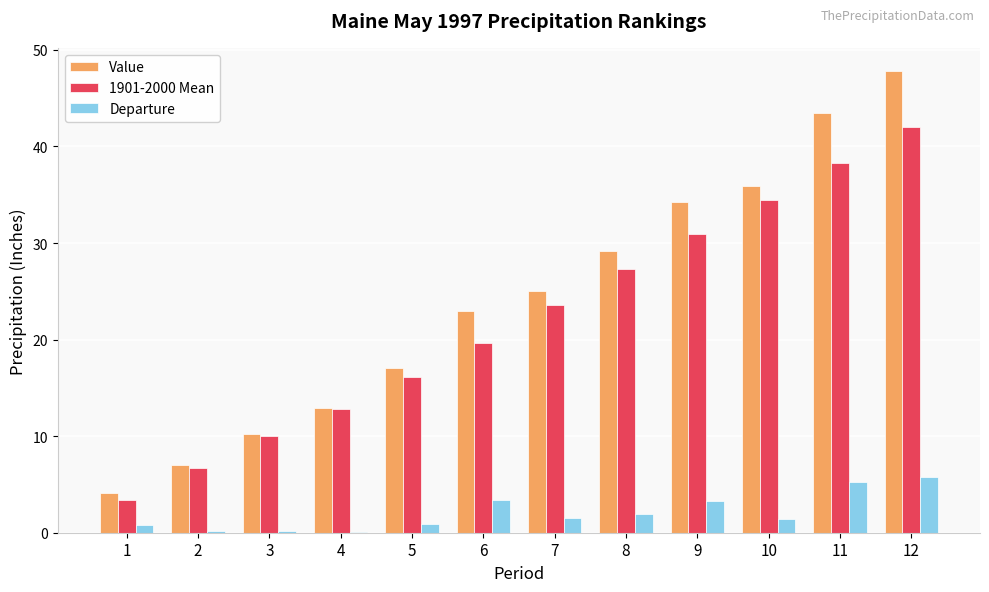

Between 5 and 12, which series saw the biggest shift?

Value